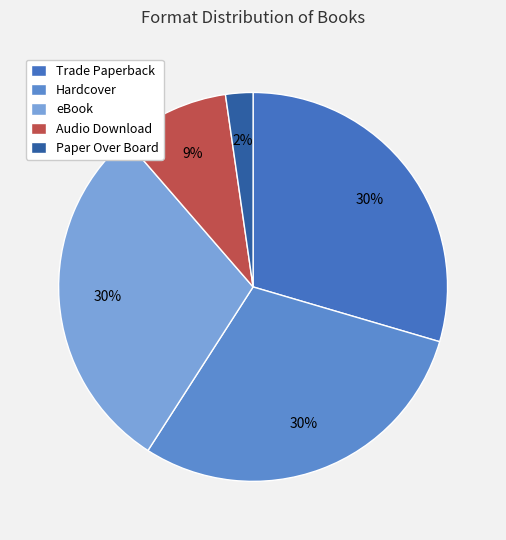

Combined, do eBook and Paper Over Board account for over 50%?

No